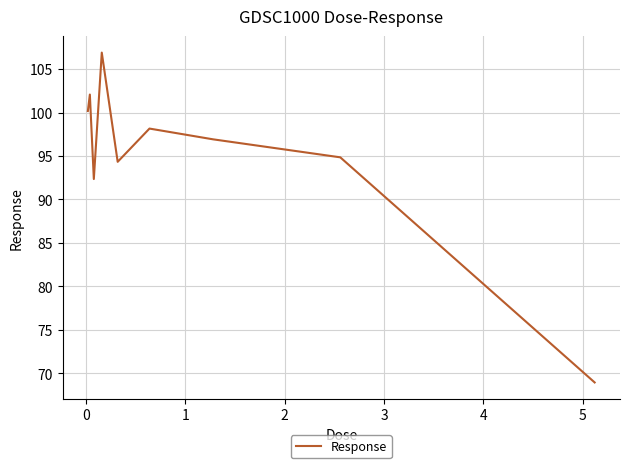

What is the minimum value shown in the chart?

68.9